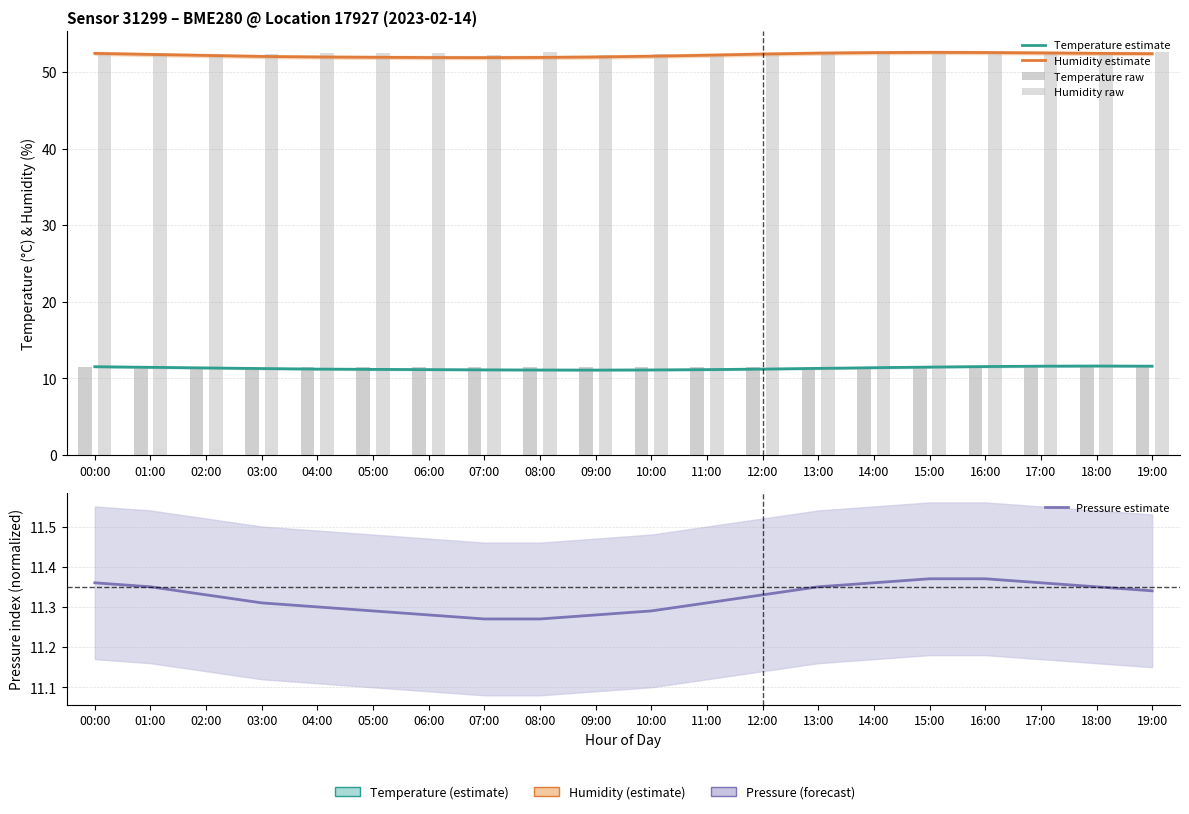

Reading left to right, what are all the values shown in this chart?

Temperature estimate: 00:00=11.5	01:00=11.4	02:00=11.4	03:00=11.3	04:00=11.2	05:00=11.2	06:00=11.2	07:00=11.1	08:00=11.1	09:00=11.1	10:00=11.1	11:00=11.2	12:00=11.2	13:00=11.3	14:00=11.4	15:00=11.5	16:00=11.6	17:00=11.6	18:00=11.6	19:00=11.6
Humidity estimate: 00:00=52.4	01:00=52.3	02:00=52.1	03:00=52.0	04:00=52.0	05:00=51.9	06:00=51.9	07:00=51.9	08:00=51.9	09:00=52.0	10:00=52.0	11:00=52.2	12:00=52.3	13:00=52.5	14:00=52.5	15:00=52.5	16:00=52.5	17:00=52.5	18:00=52.4	19:00=52.4
Temperature raw: 00:00=11.5	01:00=11.5	02:00=11.5	03:00=11.5	04:00=11.5	05:00=11.5	06:00=11.5	07:00=11.5	08:00=11.5	09:00=11.5	10:00=11.5	11:00=11.5	12:00=11.5	13:00=11.5	14:00=11.5	15:00=11.5	16:00=11.5	17:00=11.5	18:00=11.5	19:00=11.5
Humidity raw: 00:00=52.5	01:00=52.4	02:00=52.3	03:00=52.3	04:00=52.5	05:00=52.5	06:00=52.4	07:00=52.2	08:00=52.6	09:00=52.2	10:00=52.3	11:00=52.3	12:00=52.3	13:00=52.5	14:00=52.4	15:00=52.4	16:00=52.3	17:00=52.3	18:00=52.6	19:00=52.6
Pressure estimate: 00:00=11.4	01:00=11.3	02:00=11.3	03:00=11.3	04:00=11.3	05:00=11.3	06:00=11.3	07:00=11.3	08:00=11.3	09:00=11.3	10:00=11.3	11:00=11.3	12:00=11.3	13:00=11.3	14:00=11.4	15:00=11.4	16:00=11.4	17:00=11.4	18:00=11.3	19:00=11.3